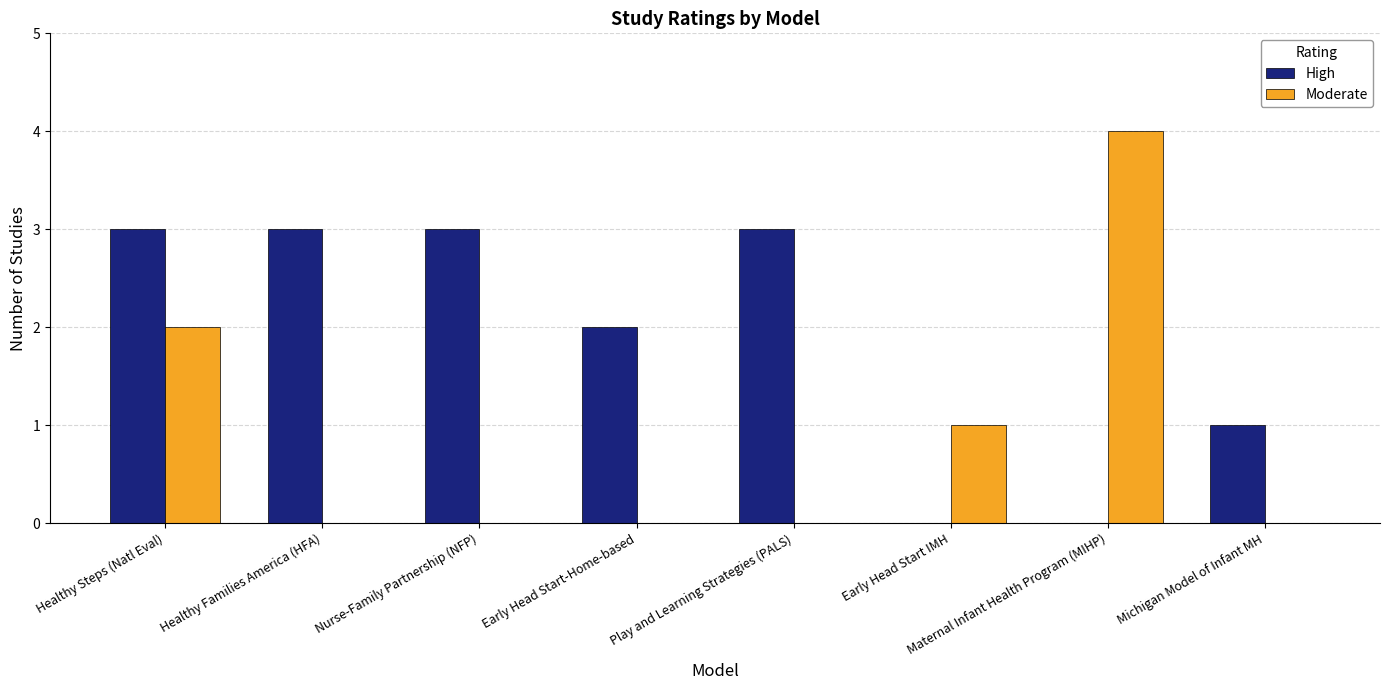

Which category has the highest value across all series?

Maternal Infant Health Program (MIHP)